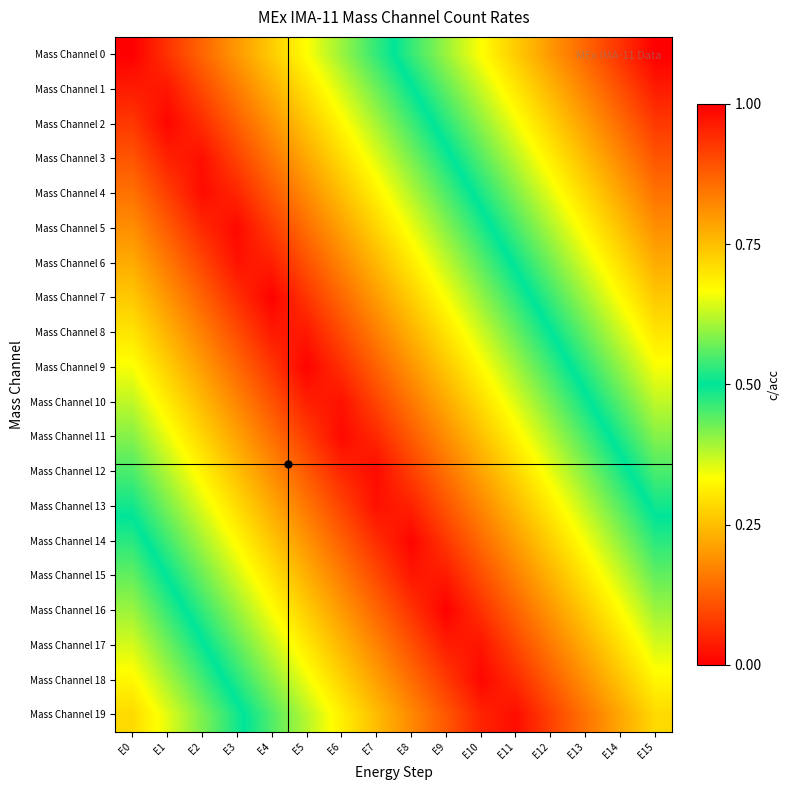

What is the difference between the highest and lowest values at E9?

0.6